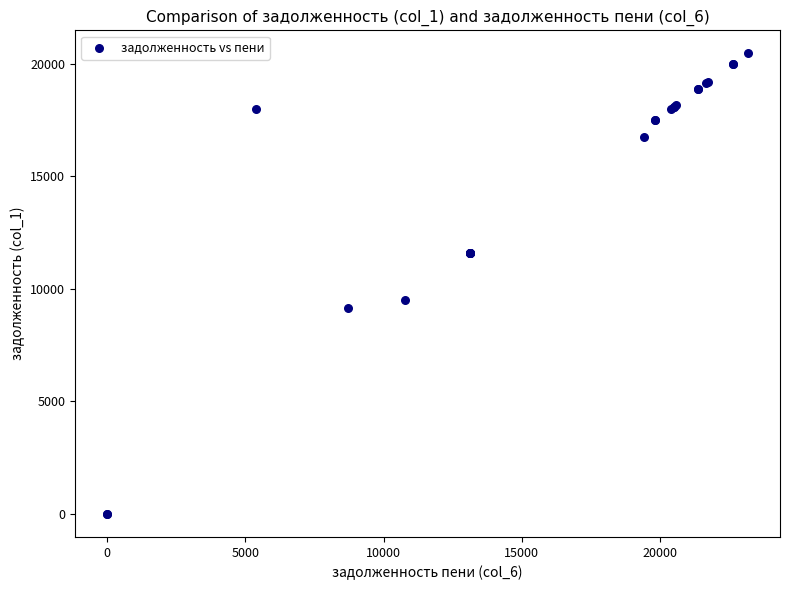

What Y value in the scatter plot is closest to 10233?

9527.3